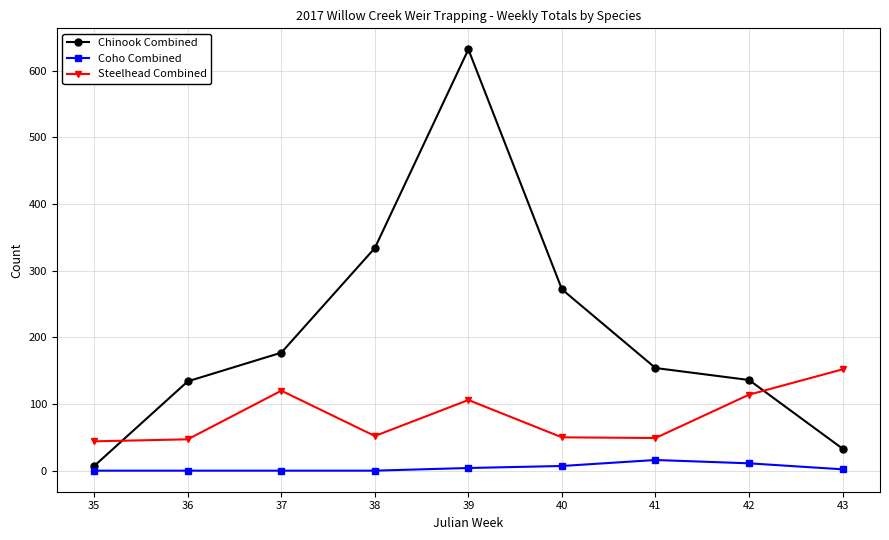

True or false: Steelhead Combined and Coho Combined cross at least once.

False